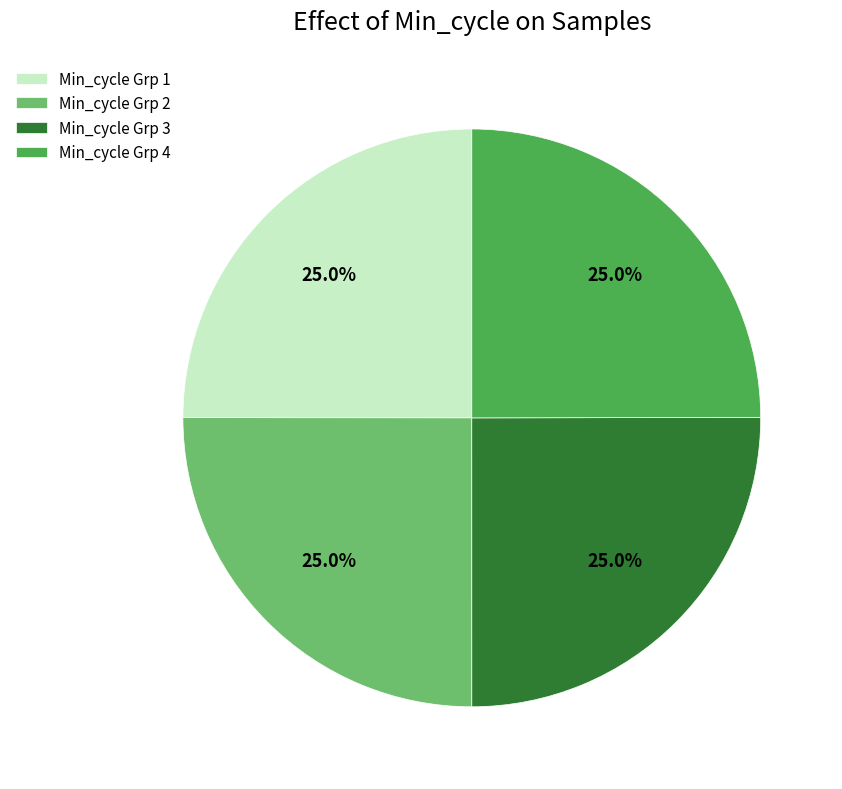

Count the number of slices in the pie.

4